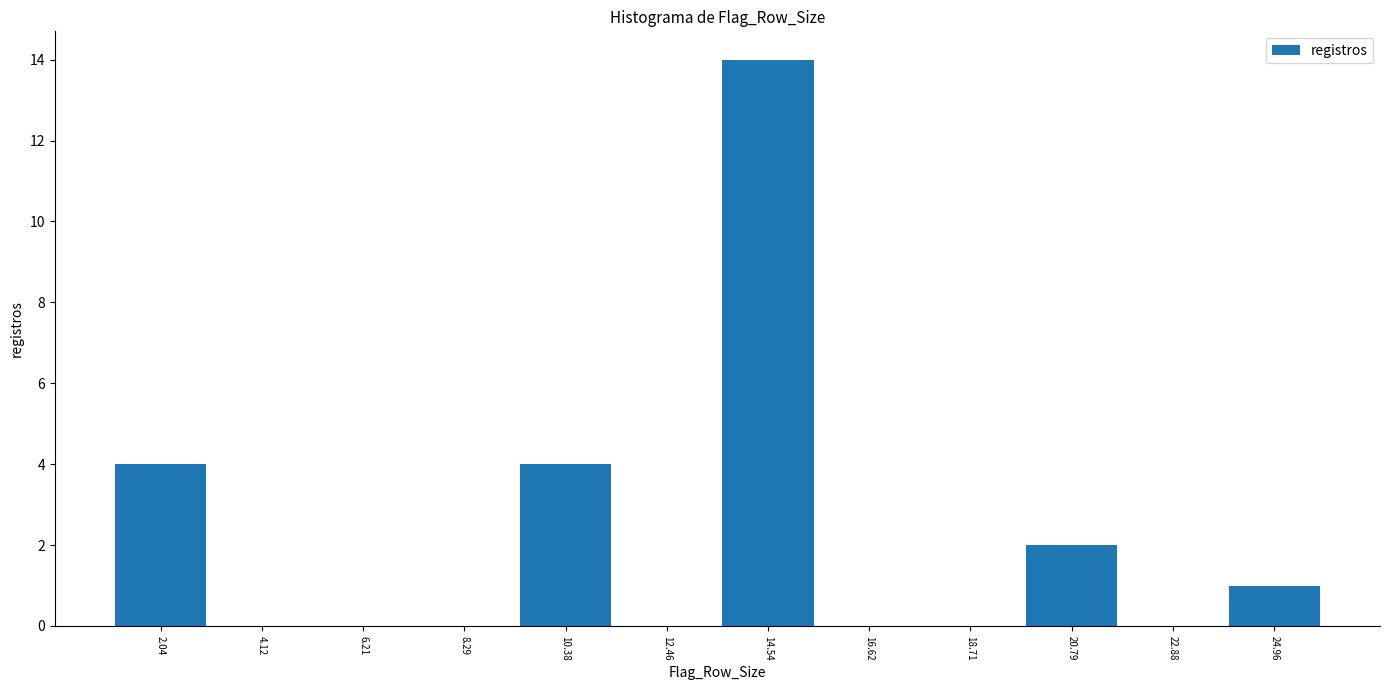

Reading left to right, list every bar in this chart as the range it spans on the x-axis followed by its height. Neither the bar edges nor the heights are printed on the chart, so give them approximately, as read against the axes.

1.0 to 3.0: 4
3.0 to 5.0: 0
5.0 to 7.5: 0
7.5 to 9.5: 0
9.5 to 11.5: 4
11.5 to 13.5: 0
13.5 to 15.5: 14
15.5 to 17.5: 0
17.5 to 20.0: 0
20.0 to 22.0: 2
22.0 to 24.0: 0
24.0 to 26.0: 1